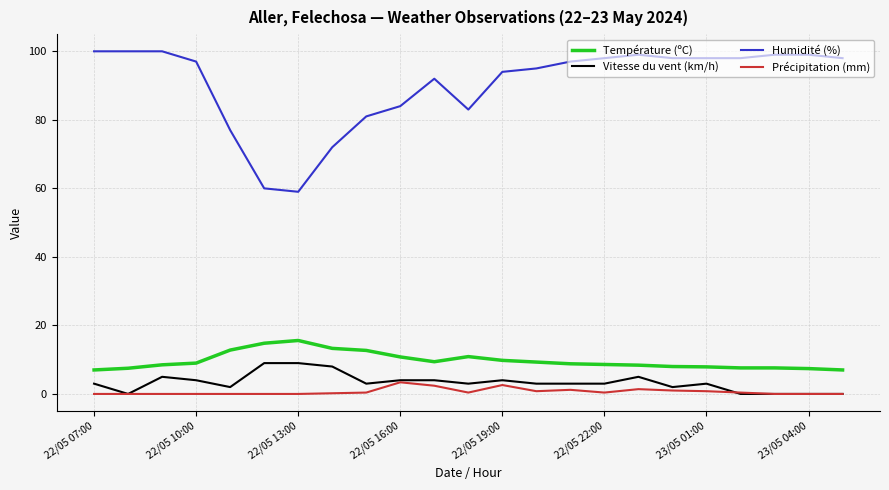

List the series in order of their peak value, highest first.

Humidité (%), Température (ºC), Vitesse du vent (km/h), Précipitation (mm)